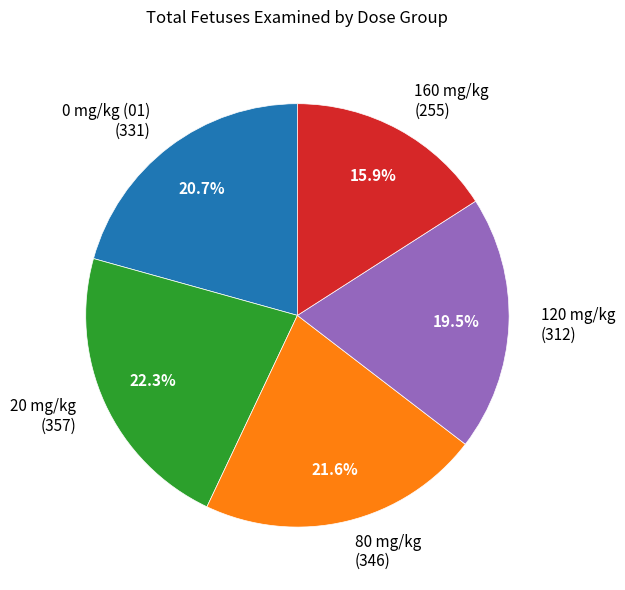

Which has a higher value, 20 mg/kg (357) or 120 mg/kg (312)?

20 mg/kg (357)